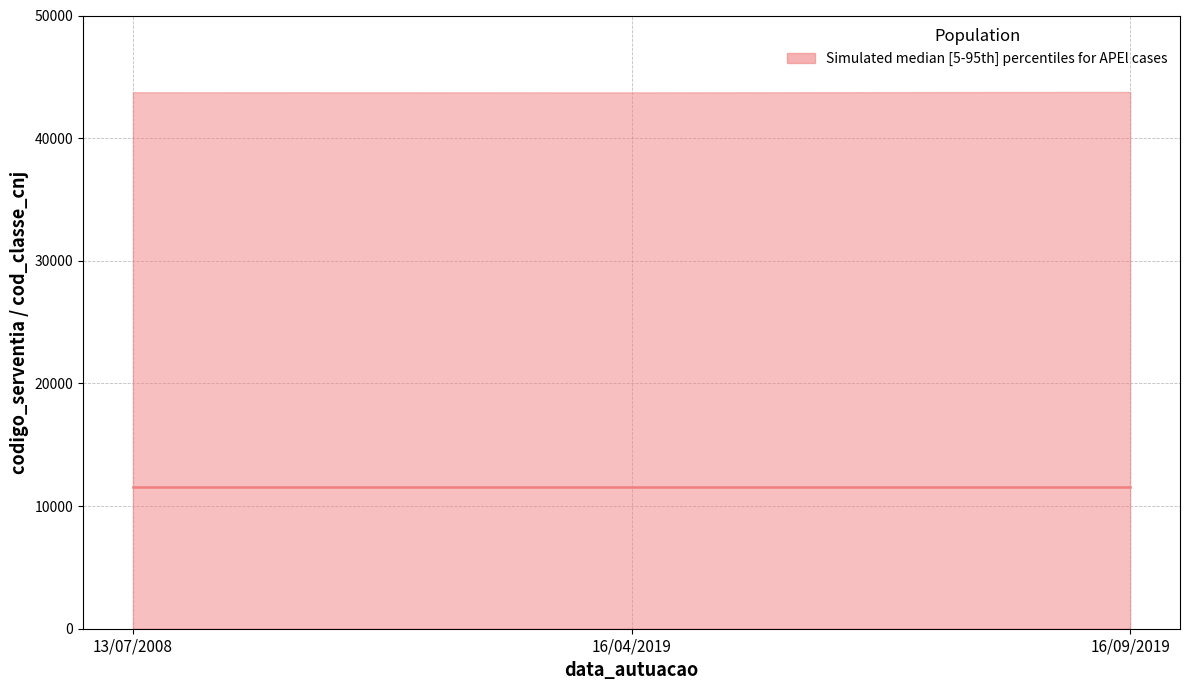

What is the total value across all series at 16/09/2019?

55295